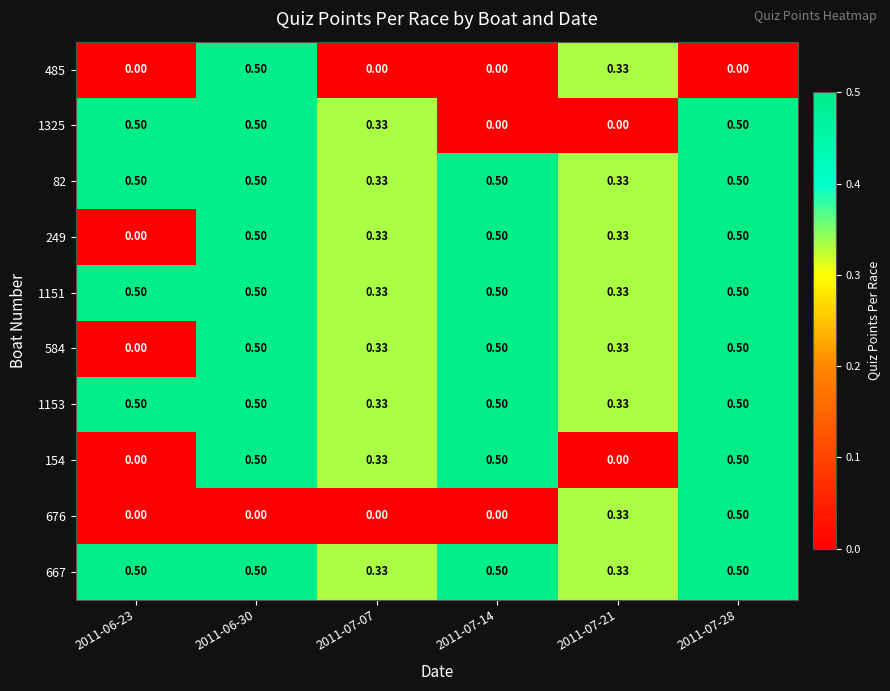

Is the value of 485 at 2011-07-14 greater than the value of 1325 at 2011-06-30?

No